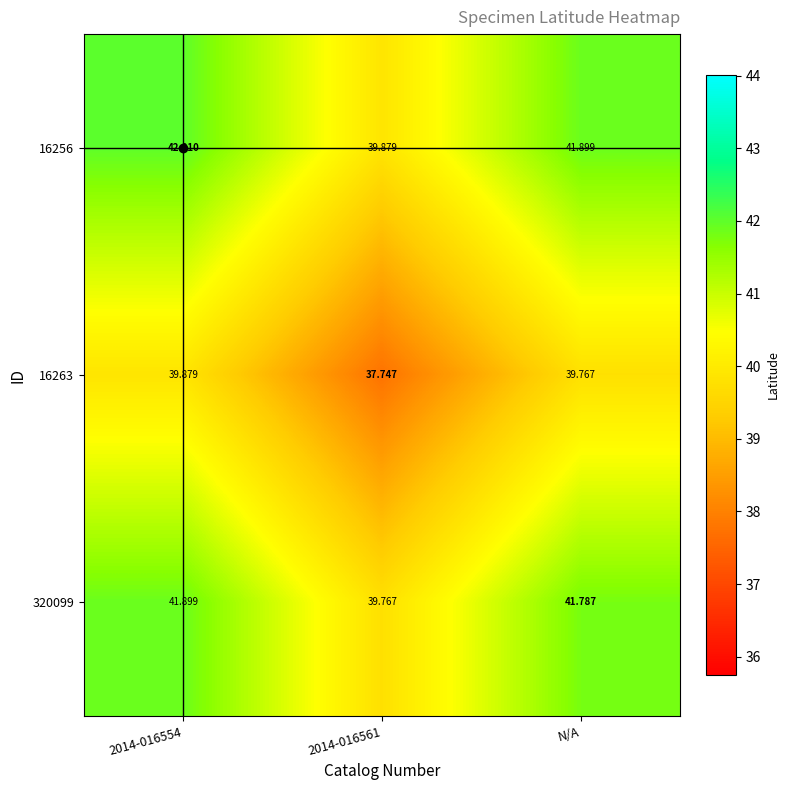

Is the value of 16256 at N/A greater than the value of 16263 at N/A?

Yes